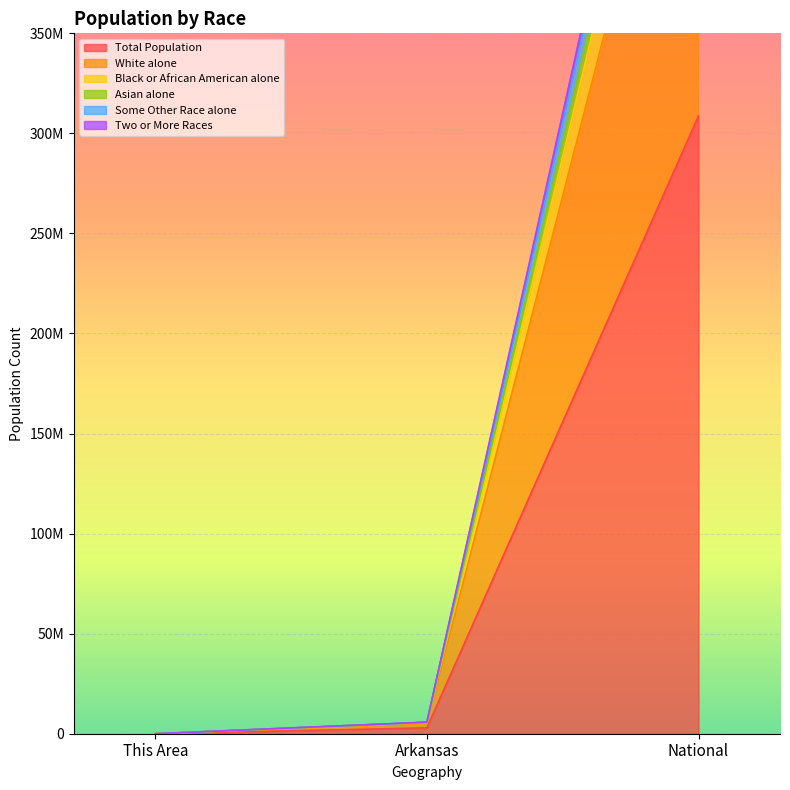

At which category is the sum across all series the highest?

National